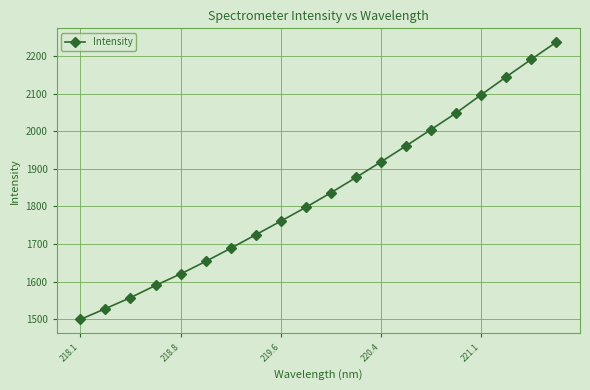

True or false: the data has more than 1 interior local peaks.

False